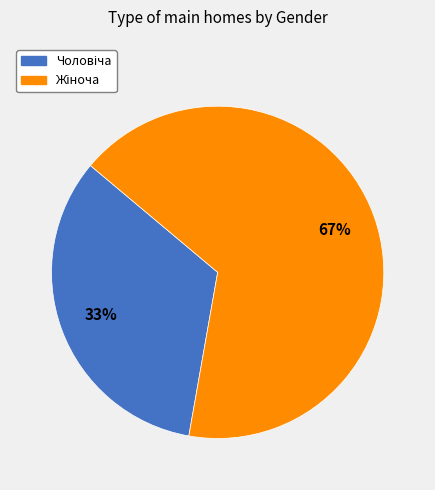

Does any single category account for the majority?

Yes